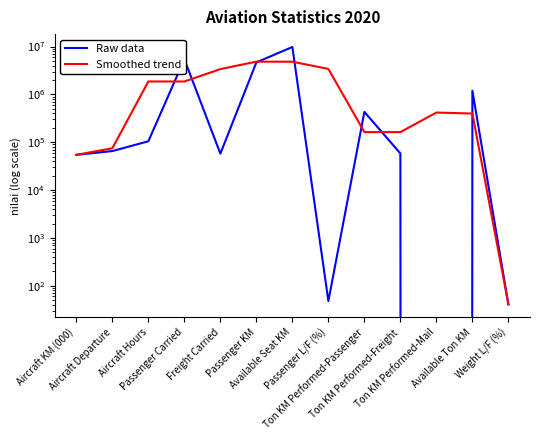

True or false: Smoothed trend has a value of 163136.3 at Ton KM Performed-Passenger.

True